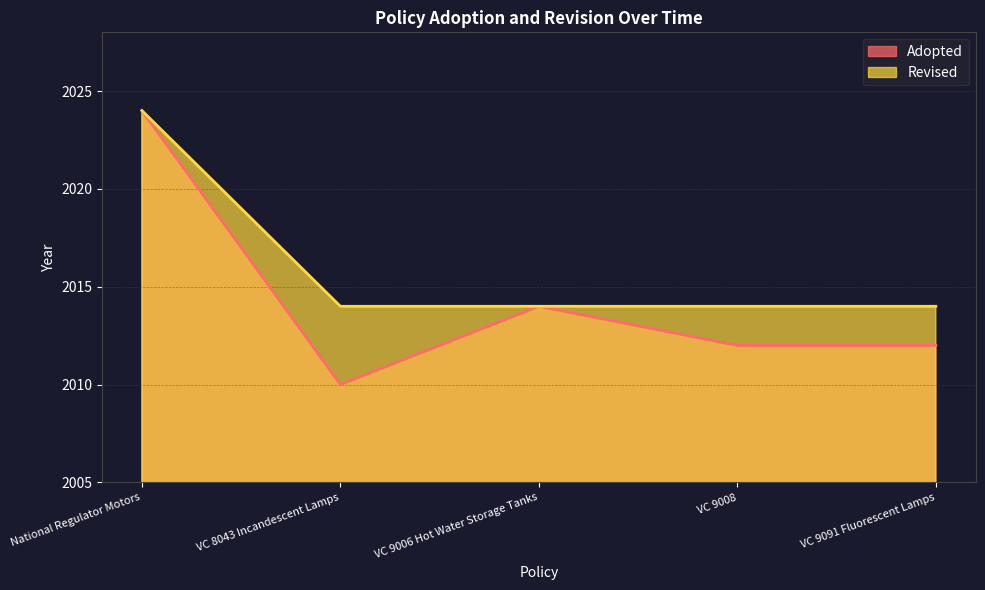

How many data points does each series have?

5